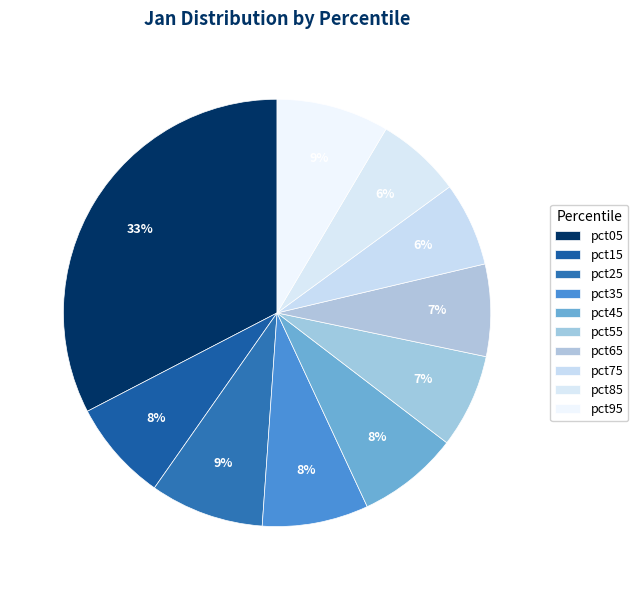

To the nearest percent, what is the difference between the pct45 and pct95 slice percentages?

1%